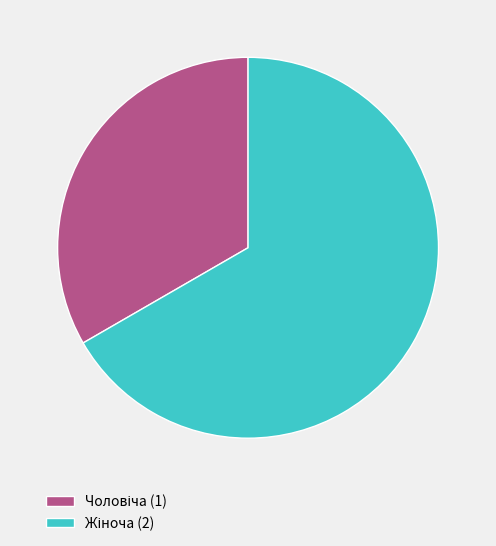

Is there any slice that represents more than half of the pie?

Yes